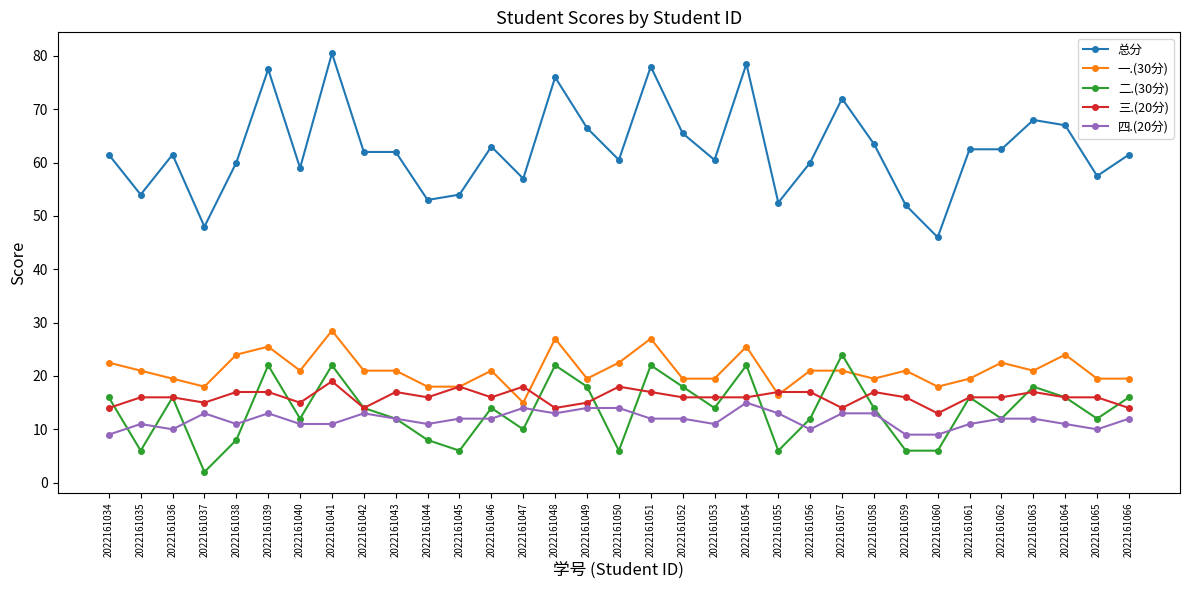

What is the average value of the 三.(20分) series?

16.0